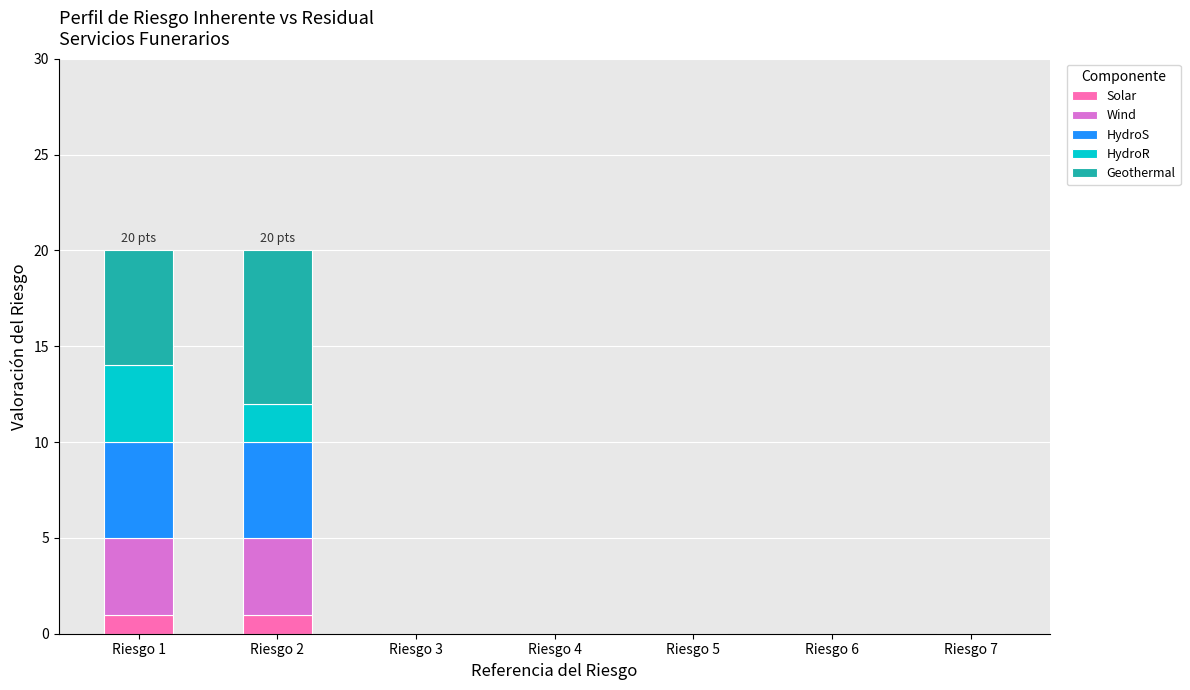

The Solar series shows -1 at Riesgo 6. True or false?

False